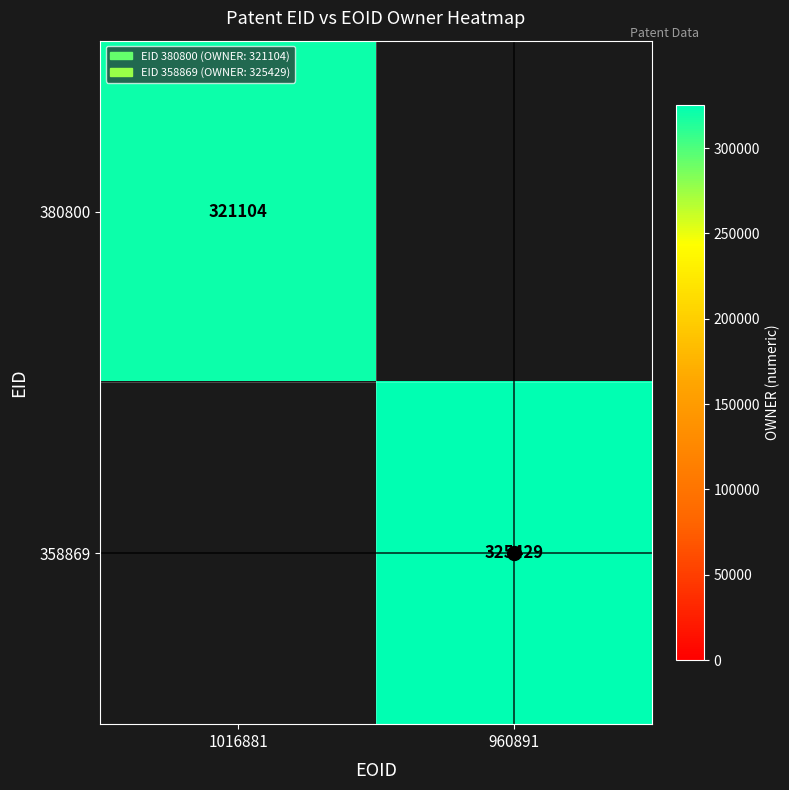

The value of 380800 at 1016881 is 159731. True or false?

False